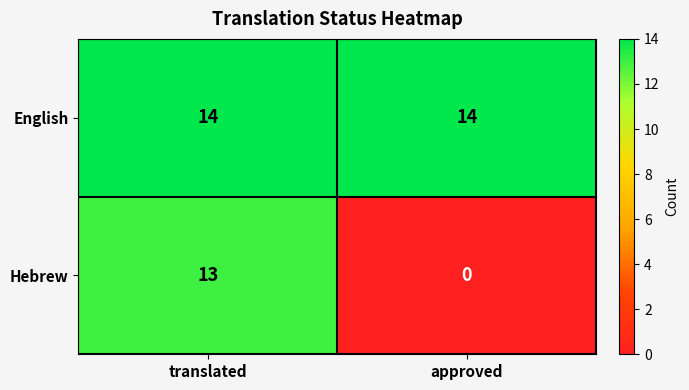

What is the sum of the Hebrew values at translated and approved?

13